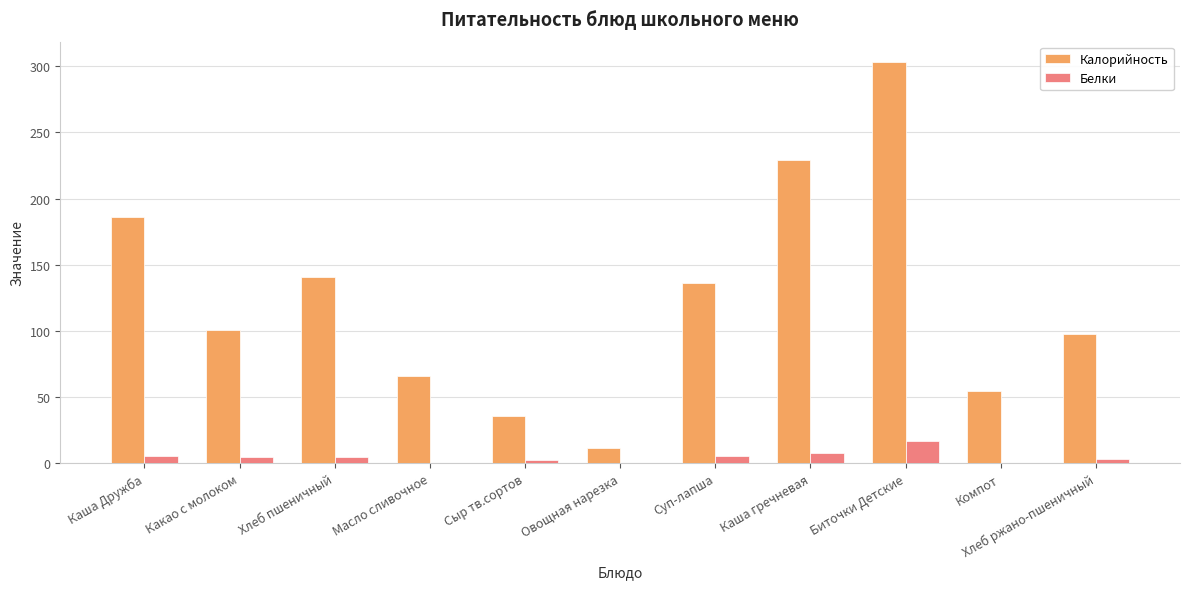

What is the maximum value shown in the chart?

303.4